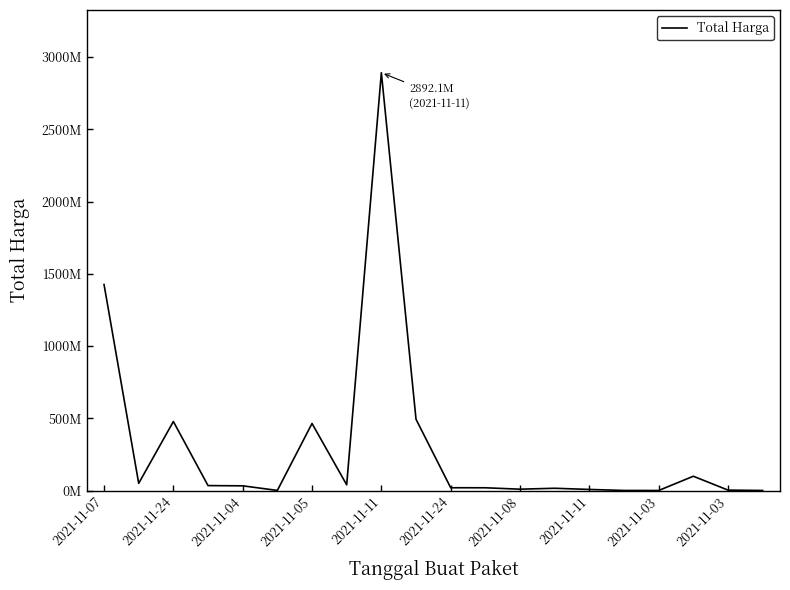

At which label does the data first exceed 32441200?

2021-11-07